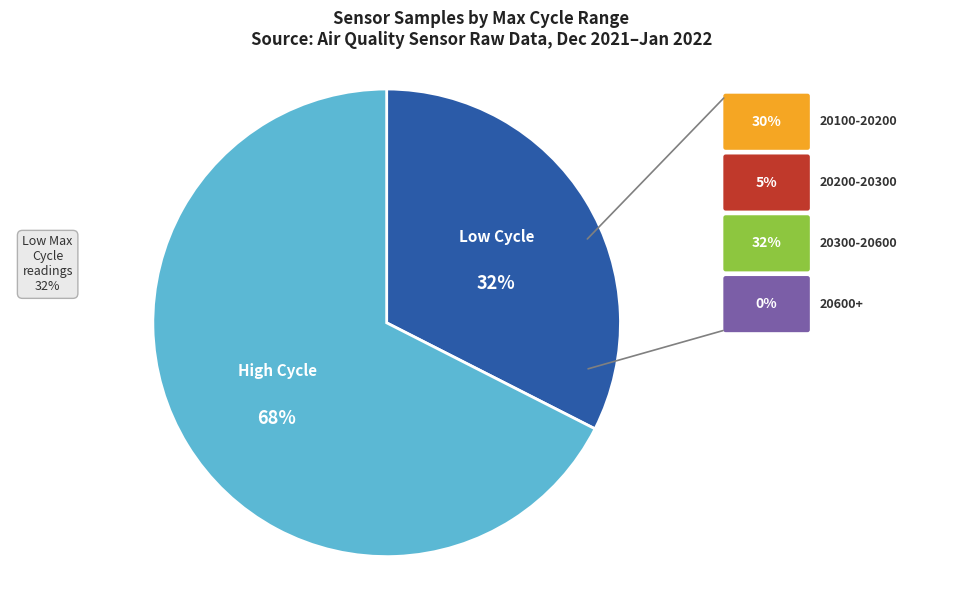

To the nearest percent, what is the average slice percentage?

50%